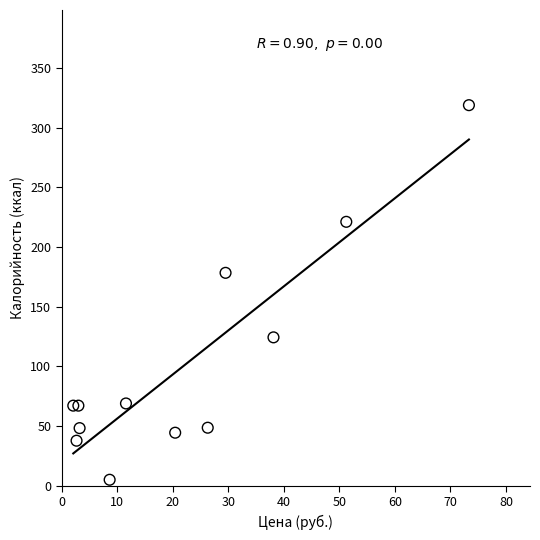

What is the range of X values (max minus min)?

71.2